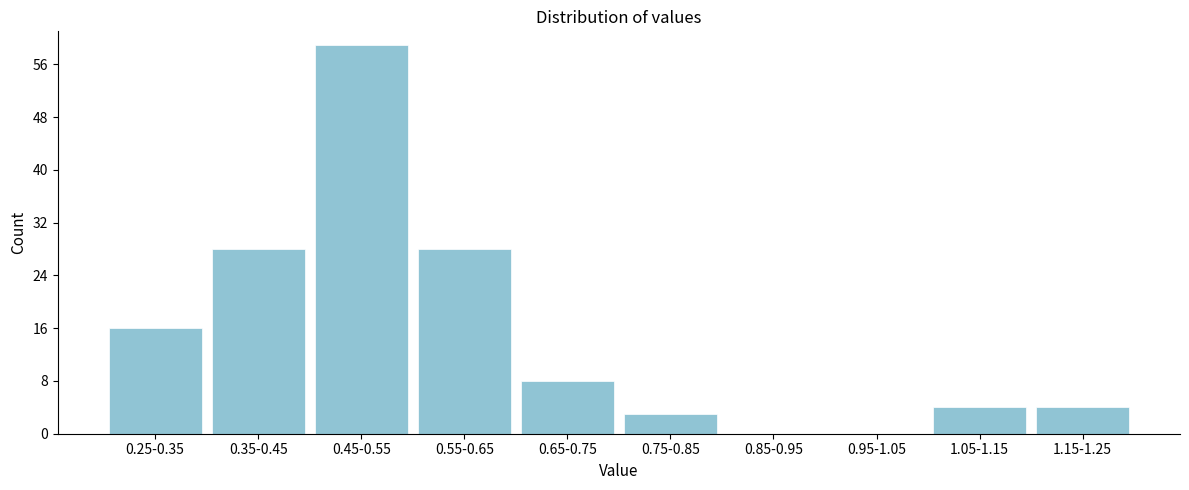

Reading right to left, what are all the values shown in this chart?

1.15-1.25=4	1.05-1.15=4	0.95-1.05=0	0.85-0.95=0	0.75-0.85=3	0.65-0.75=8	0.55-0.65=28	0.45-0.55=59	0.35-0.45=28	0.25-0.35=16